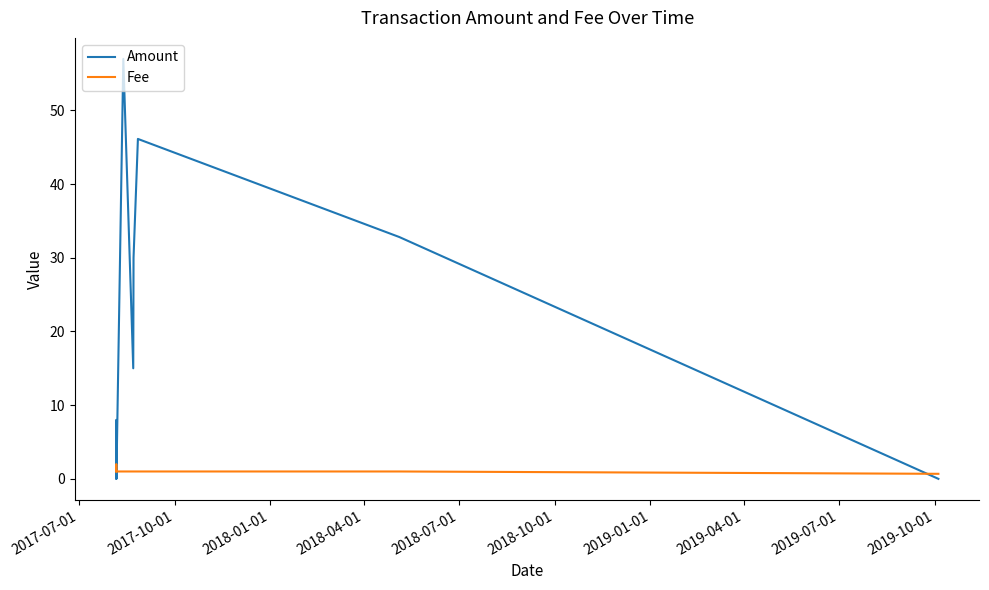

How many times do Amount and Fee cross each other?

5